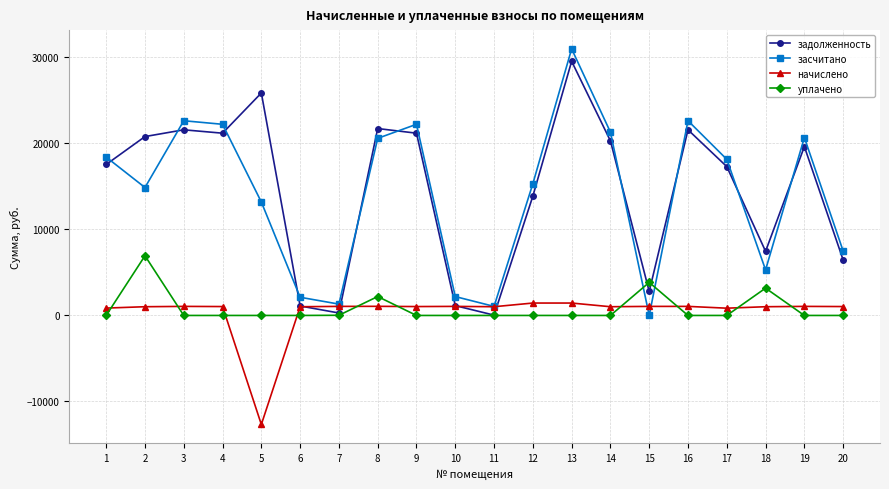

What is the difference between the highest and lowest values at 19?

20687.1